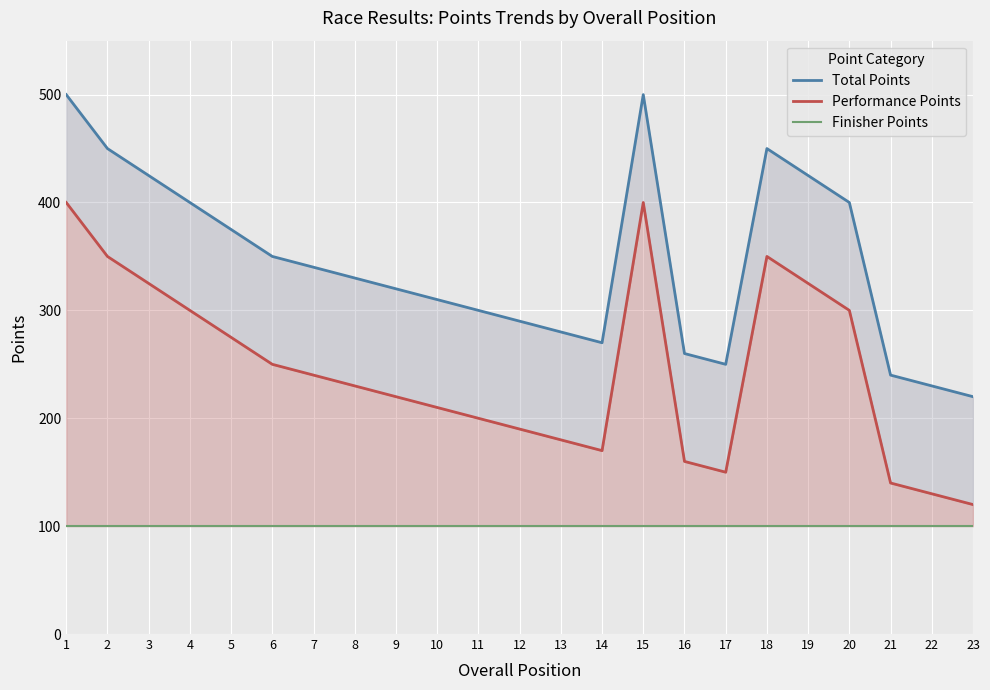

Reading left to right, transcribe all the data shown in this chart.

Total Points: 1=500	2=450	3=425	4=400	5=375	6=350	7=340	8=330	9=320	10=310	11=300	12=290	13=280	14=270	15=500	16=260	17=250	18=450	19=425	20=400	21=240	22=230	23=220
Performance Points: 1=400	2=350	3=325	4=300	5=275	6=250	7=240	8=230	9=220	10=210	11=200	12=190	13=180	14=170	15=400	16=160	17=150	18=350	19=325	20=300	21=140	22=130	23=120
Finisher Points: 1=100	2=100	3=100	4=100	5=100	6=100	7=100	8=100	9=100	10=100	11=100	12=100	13=100	14=100	15=100	16=100	17=100	18=100	19=100	20=100	21=100	22=100	23=100